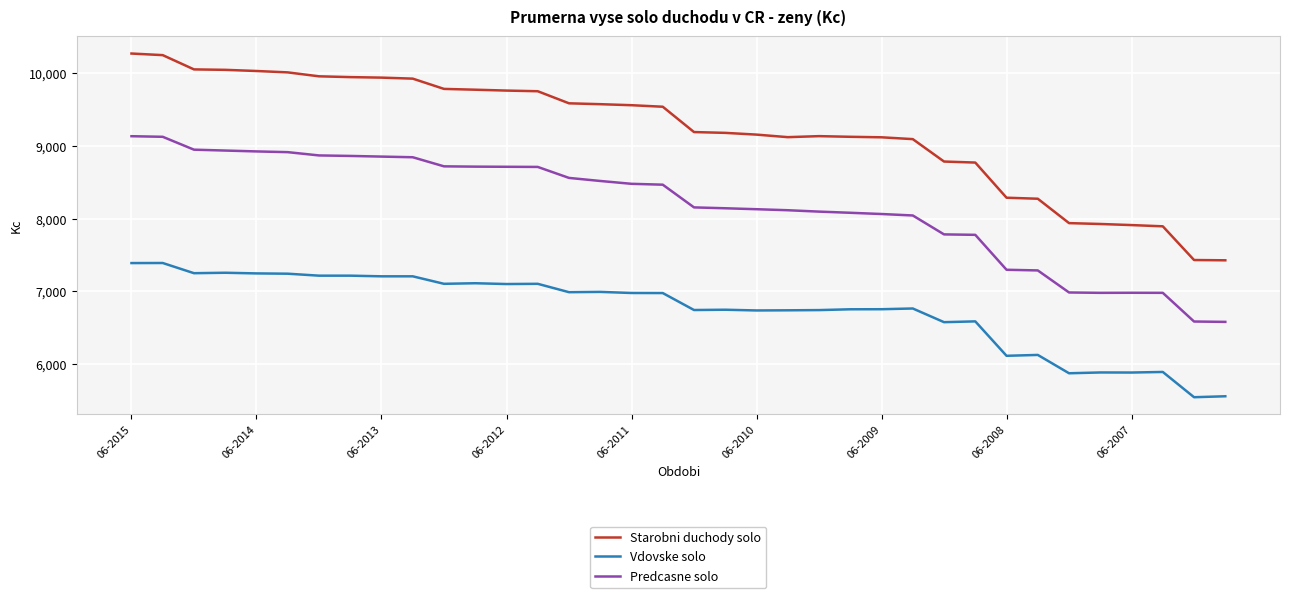

What is the maximum value shown in the chart?

10268